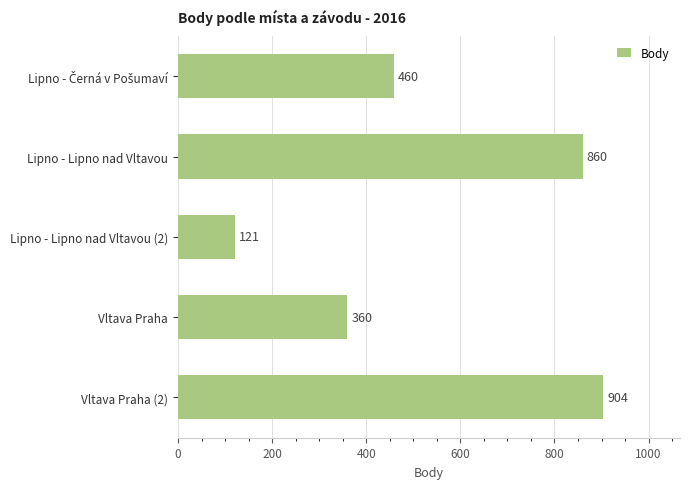

How many data points does each series have?

5